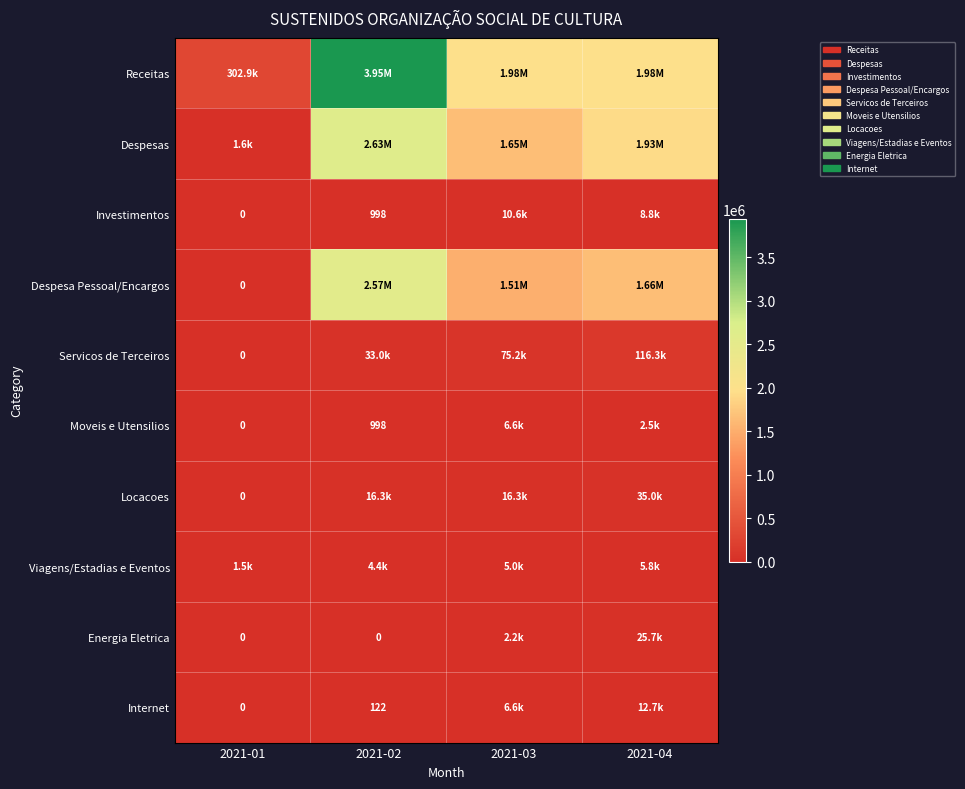

Rank the series at 2021-01 from lowest to highest value.

Investimentos, Despesa Pessoal/Encargos, Servicos de Terceiros, Moveis e Utensilios, Locacoes, Energia Eletrica, Internet, Viagens/Estadias e Eventos, Despesas, Receitas